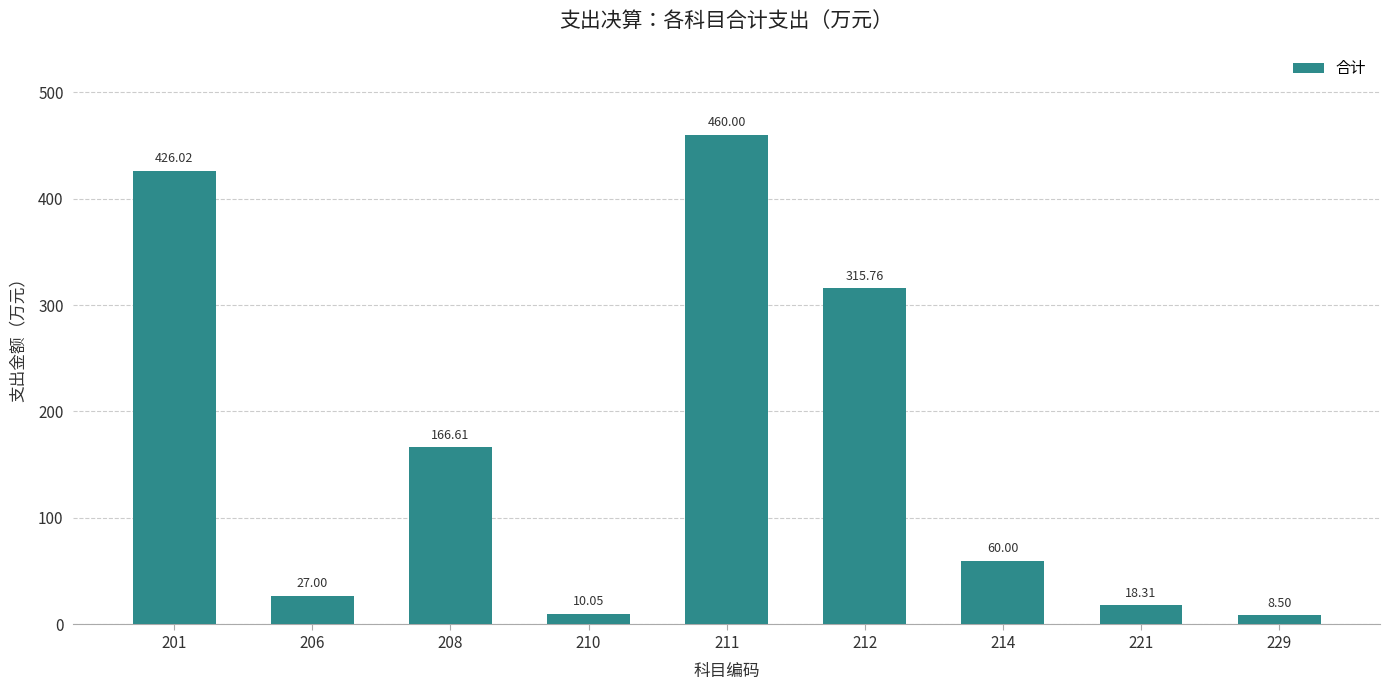

What is the difference between the maximum and minimum values?

451.5